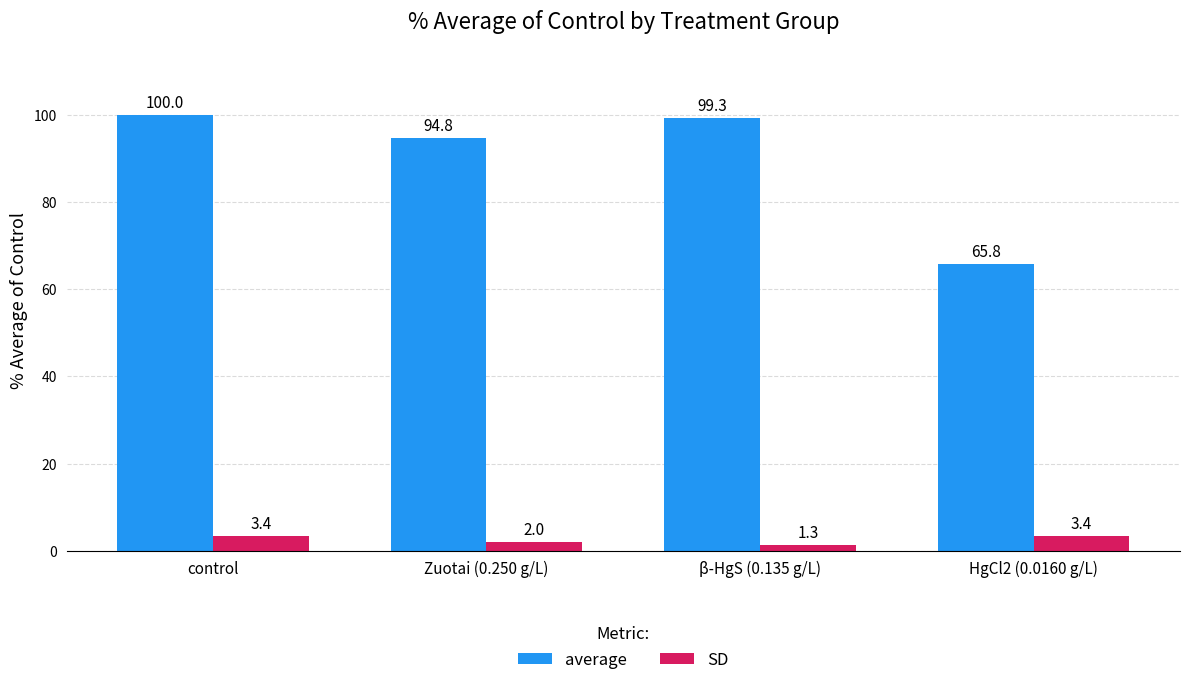

How many values in the average series exceed 99?

2